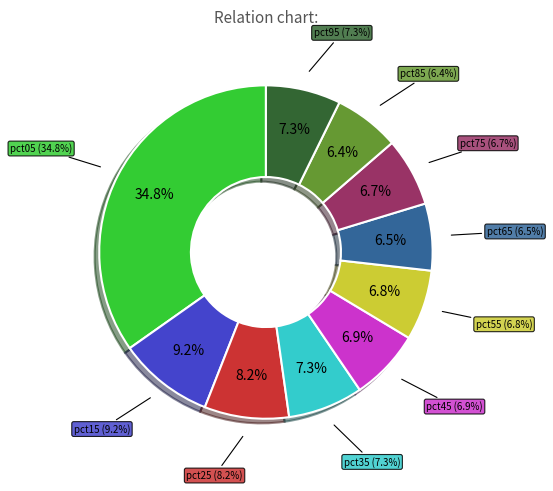

What percentage is the pct75 slice, to the nearest percent?

7%